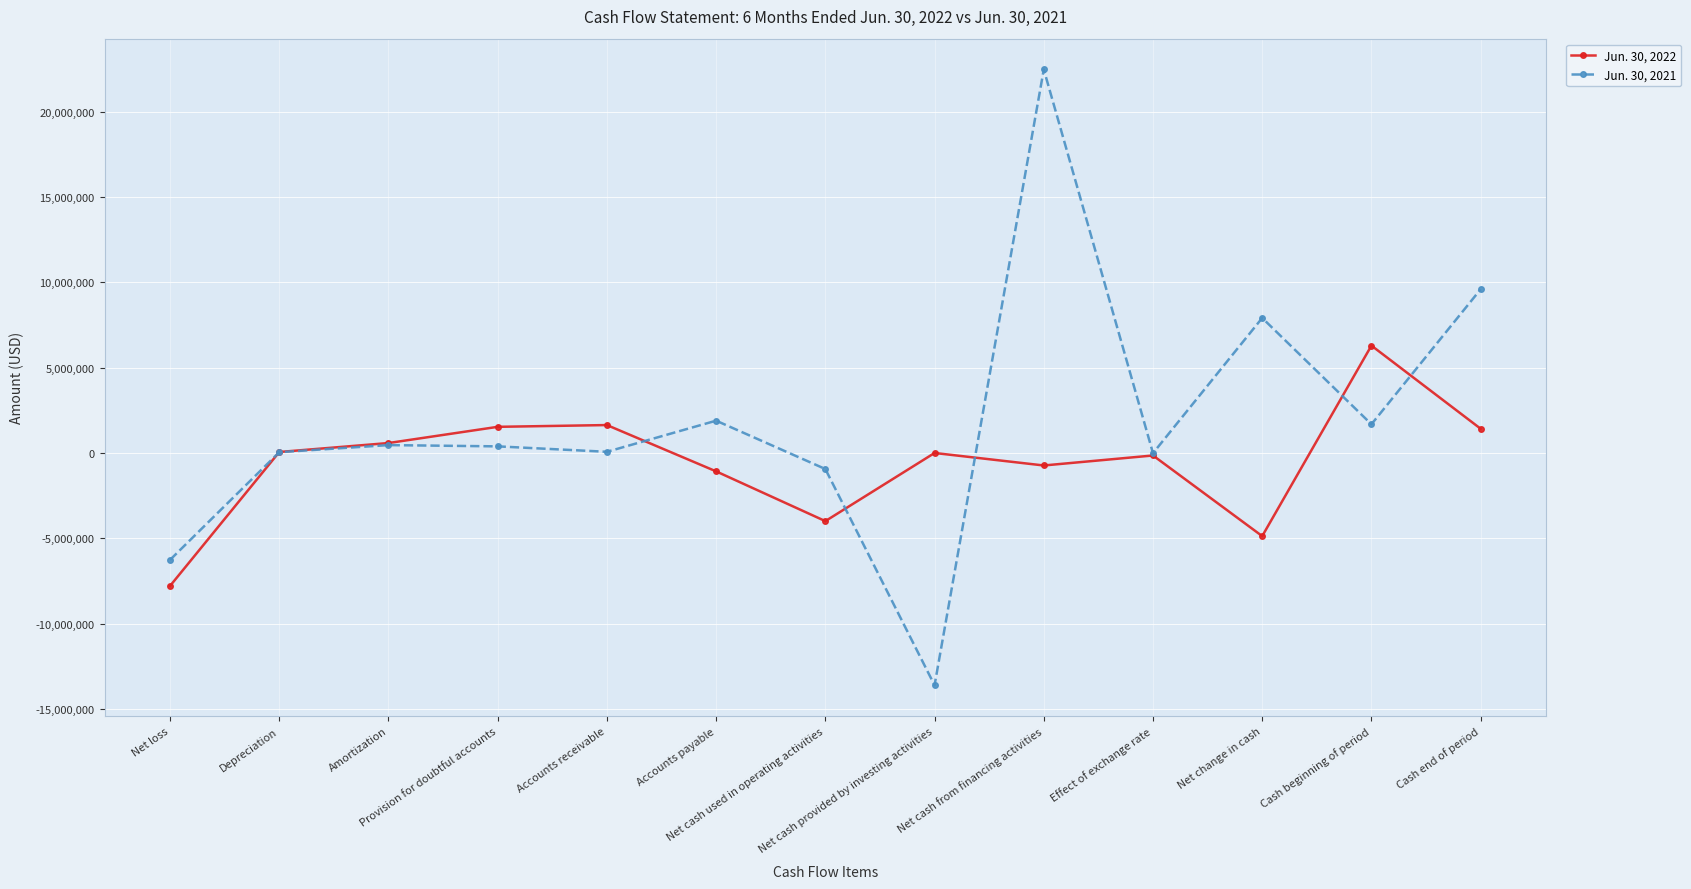

How many categories are shown in the chart?

13